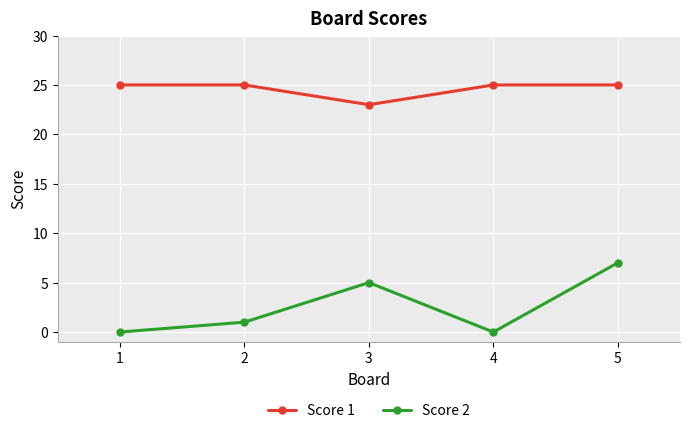

How many interior local valleys does the Score 1 series have?

1